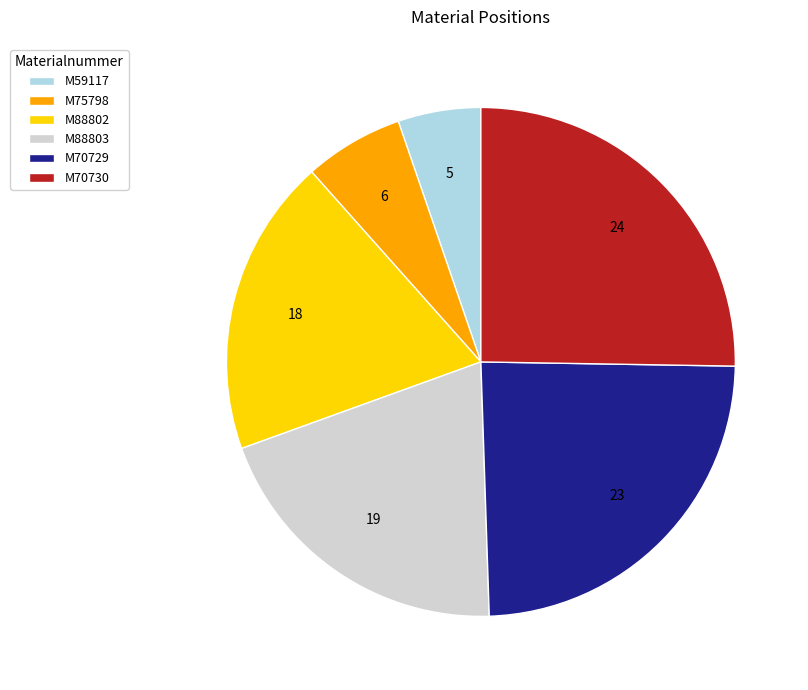

The M59117 slice represents 15% of the pie. True or false?

False